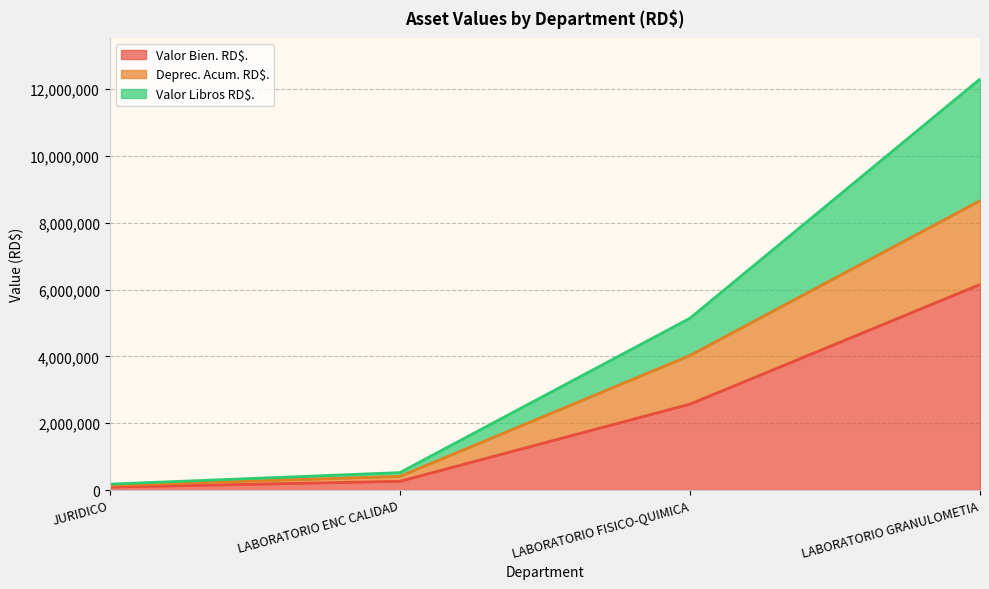

At how many categories does at least one series exceed 8025024?

1